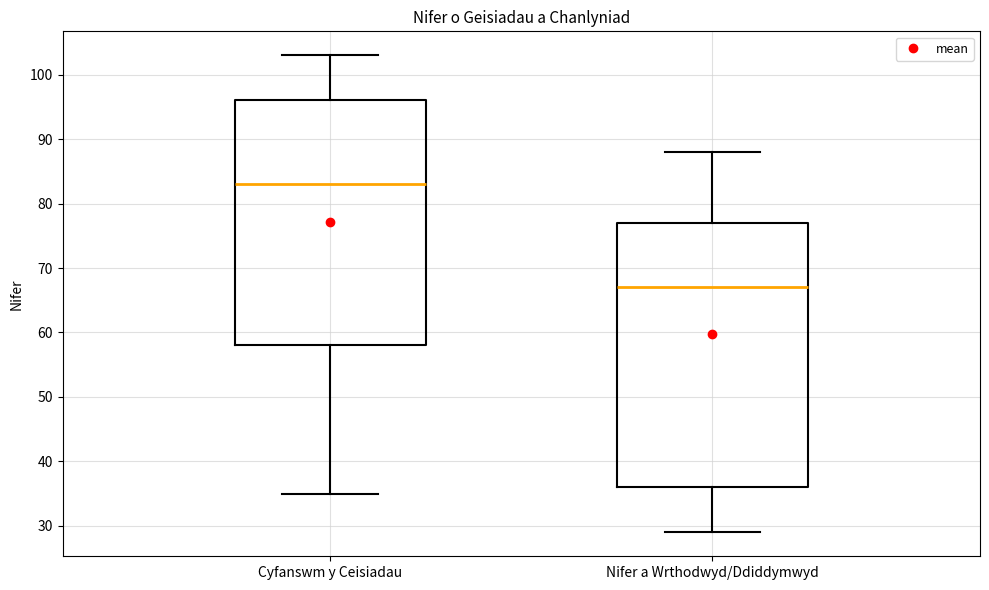

Where does the lower whisker of the box for Cyfanswm y Ceisiadau end on the y-axis? The values are not printed on the chart, so give them approximately, as read against the axis.

35